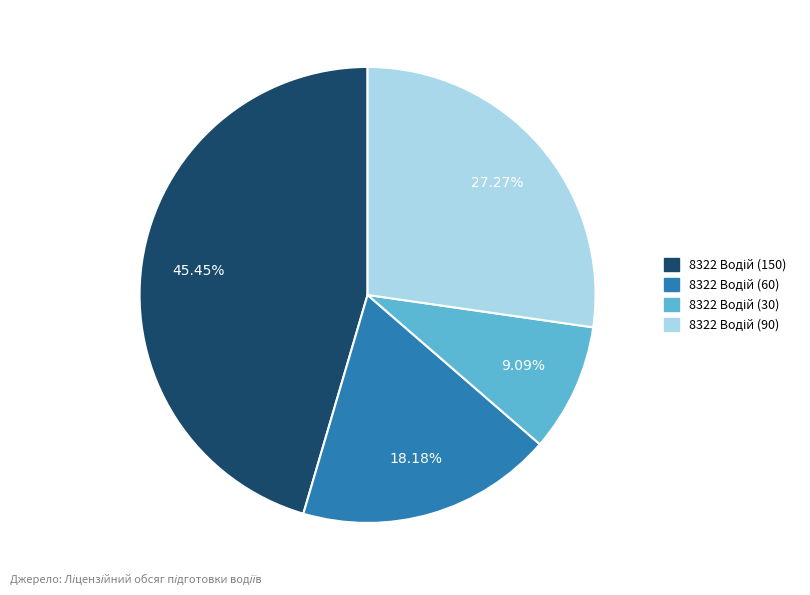

Does any single category account for the majority?

No